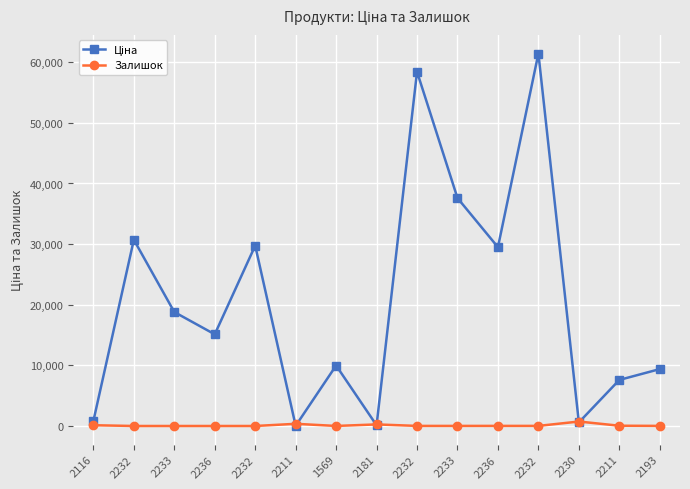

What is the highest value of the Ціна series?

61434.3